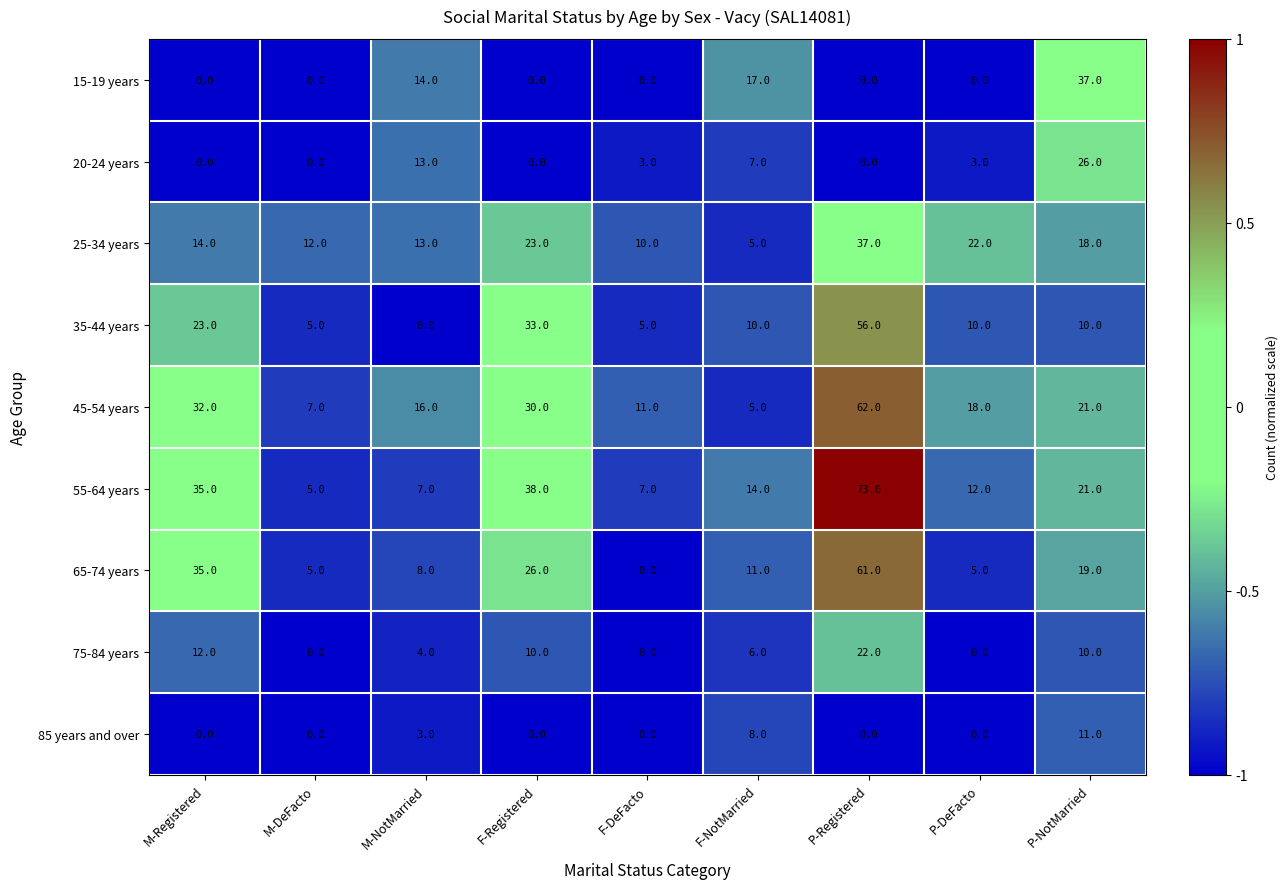

How many distinct data groups are displayed?

9